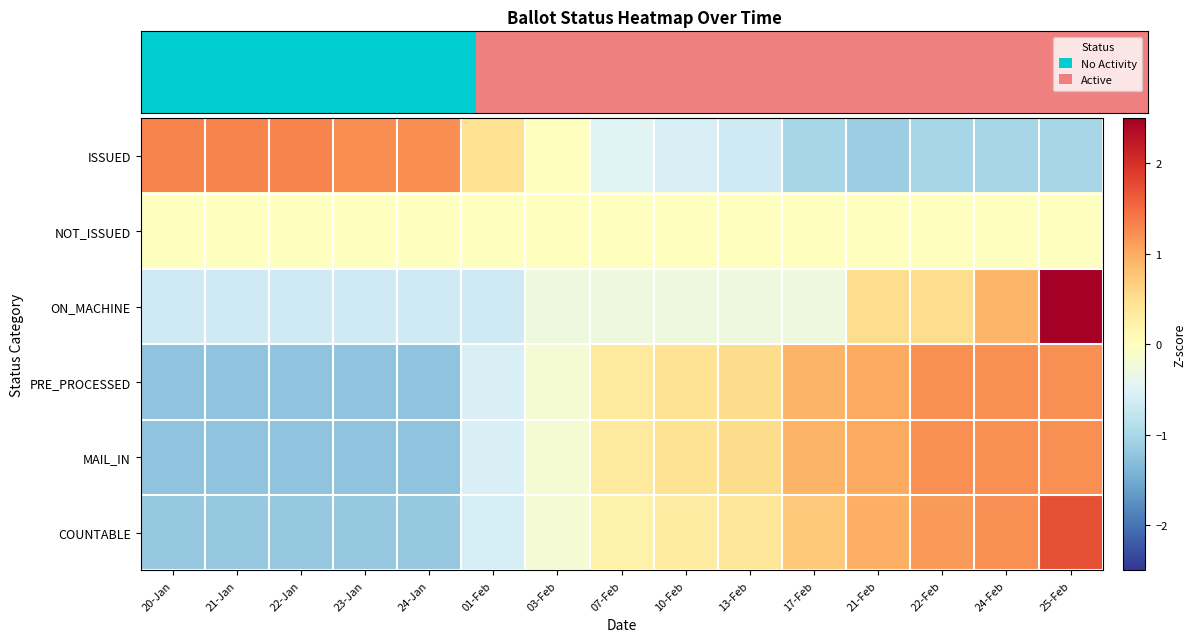

Which has a higher value, 24-Feb or 01-Feb?

01-Feb